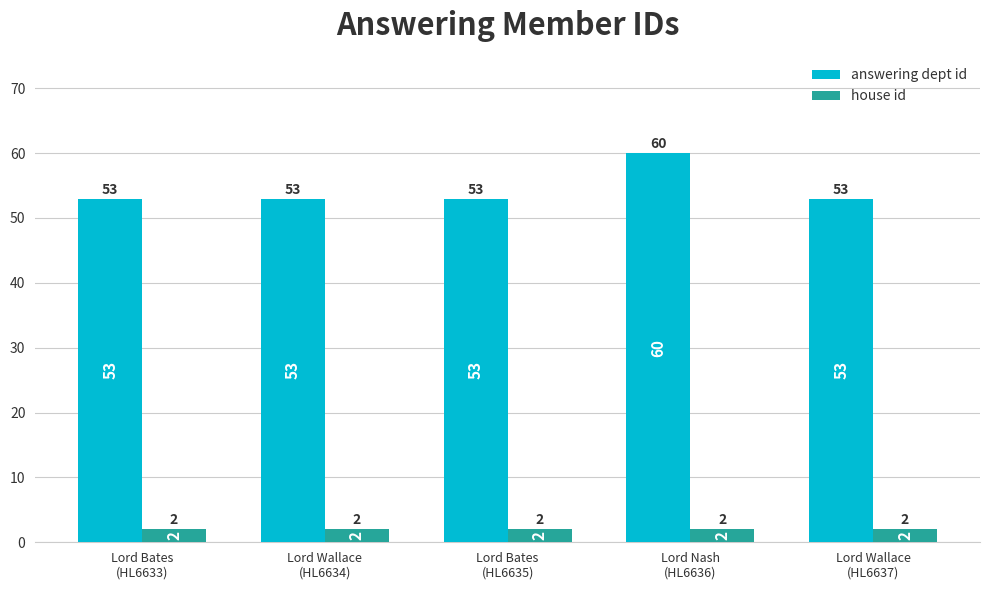

What is the difference between the maximum and minimum values in the answering dept id series?

7